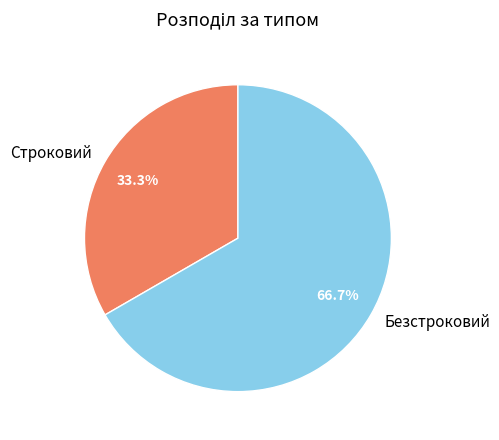

To the nearest percent, what is the difference between the largest and smallest slice percentages?

33%